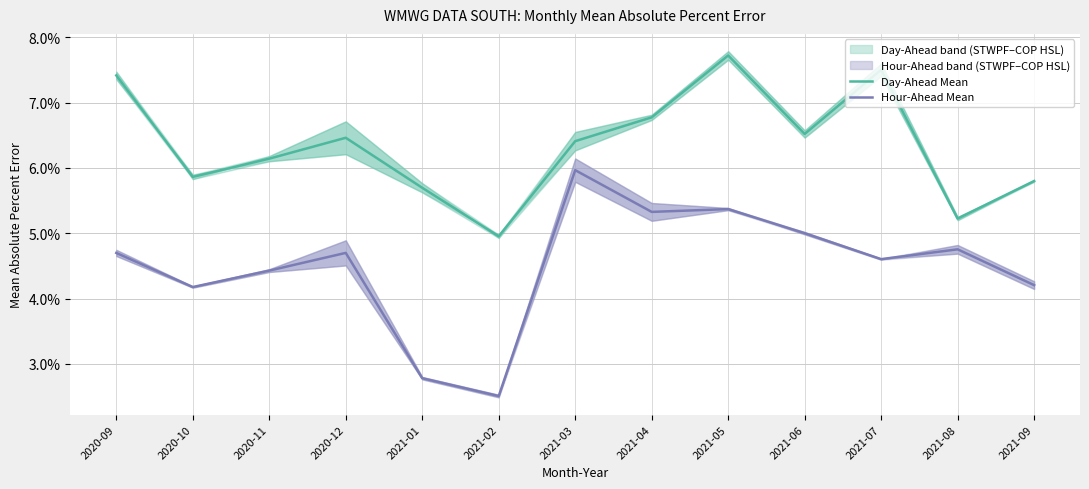

Which series has the widest spread of values?

Hour-Ahead Mean